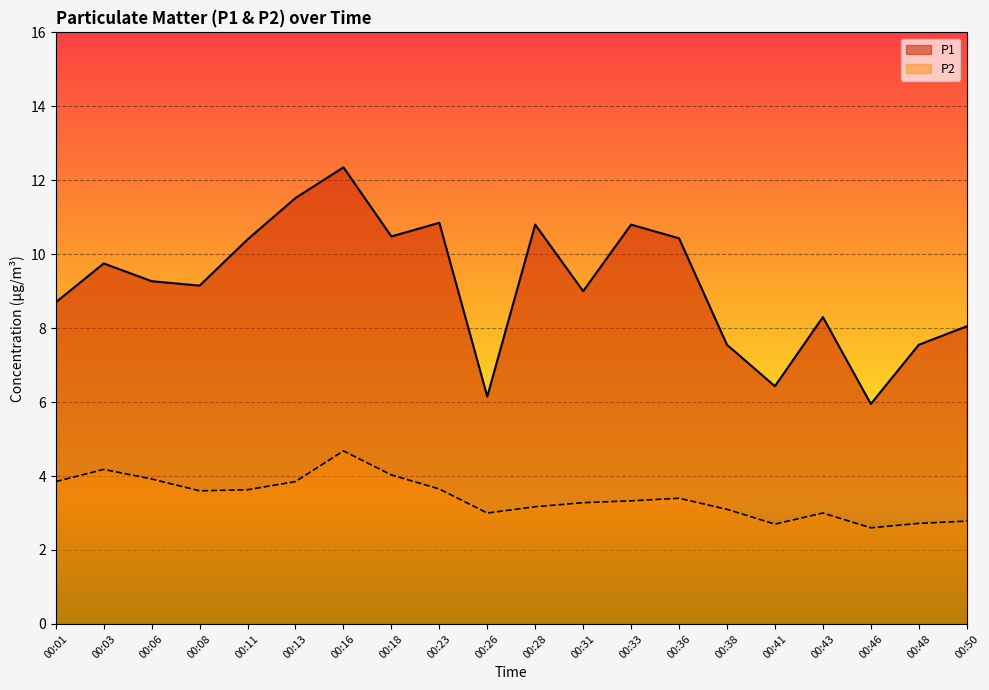

What value does the P2 series have at 00:26?

3.0